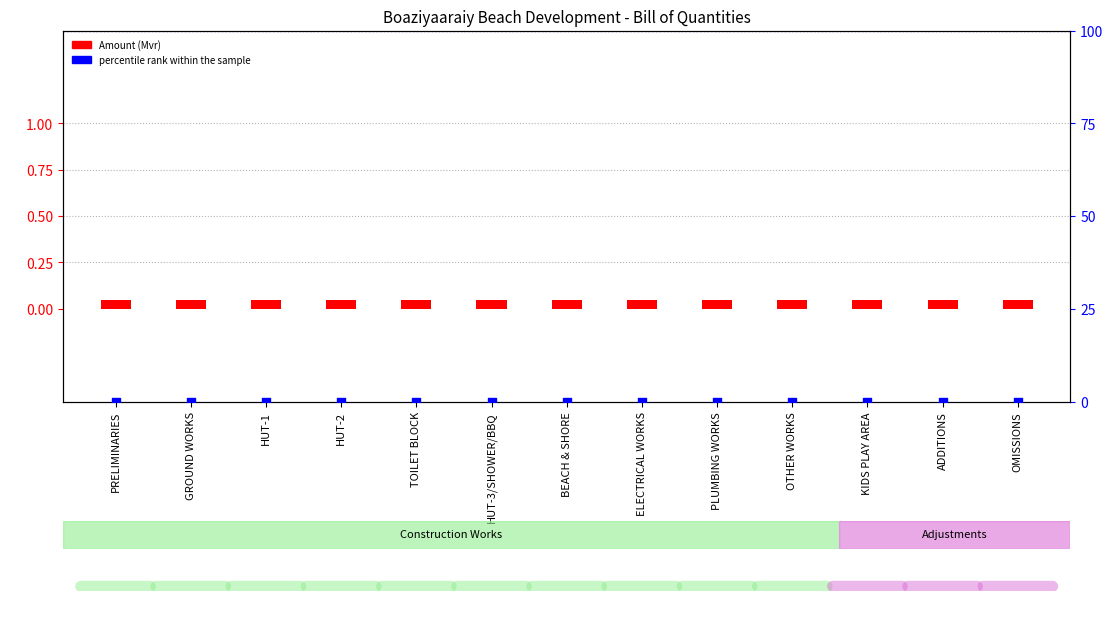

Which series has the largest total across all categories?

Amount (Mvr)